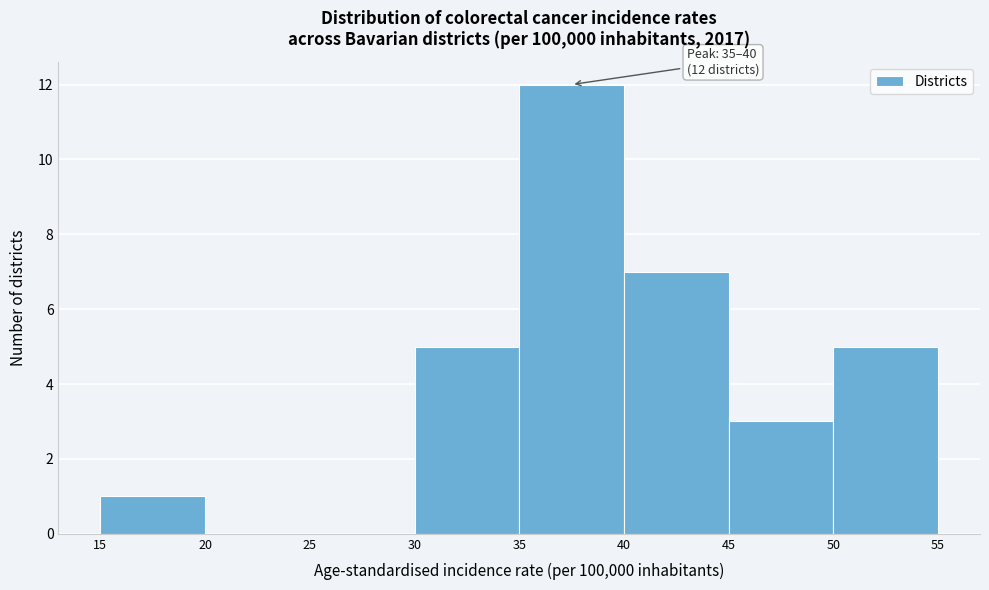

Over which range of the x-axis is the bar tallest?

35 to 40